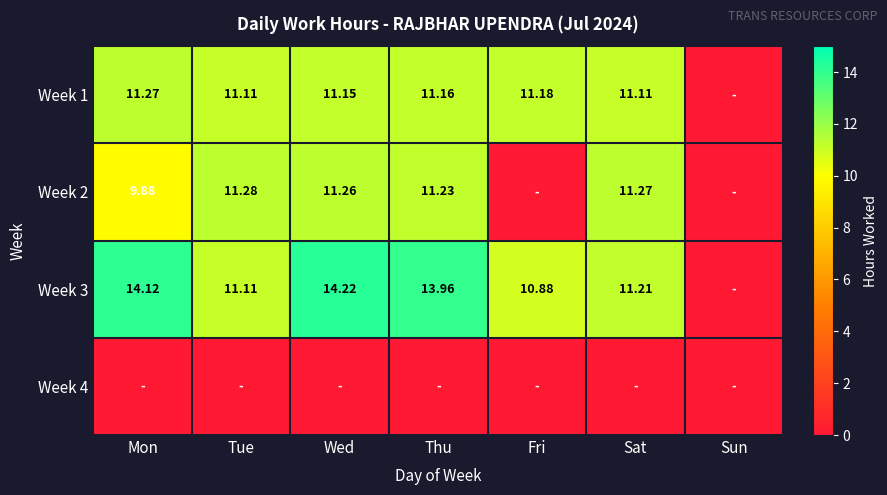

Count the number of categories in the chart.

7